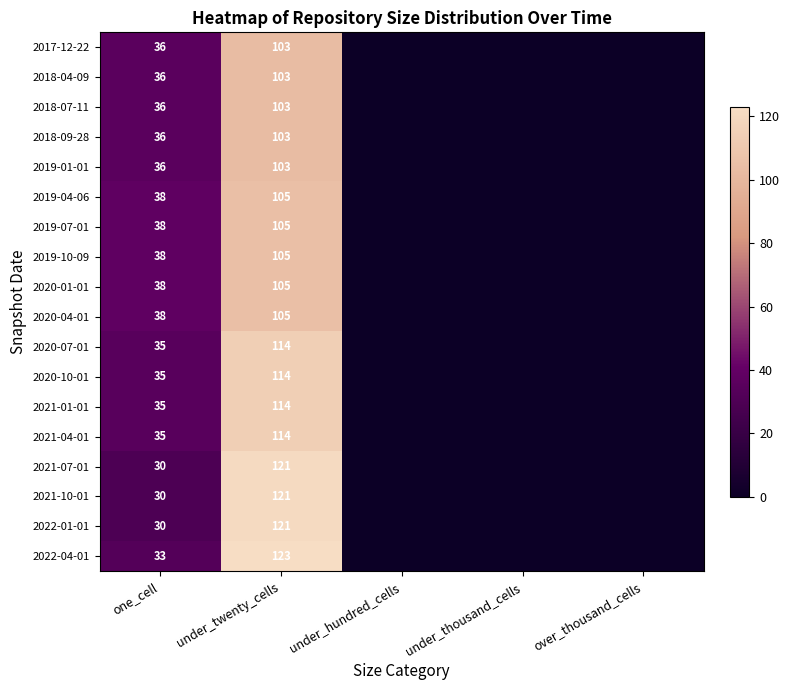

The 2020-01-01 series shows 105 at under_twenty_cells. True or false?

True